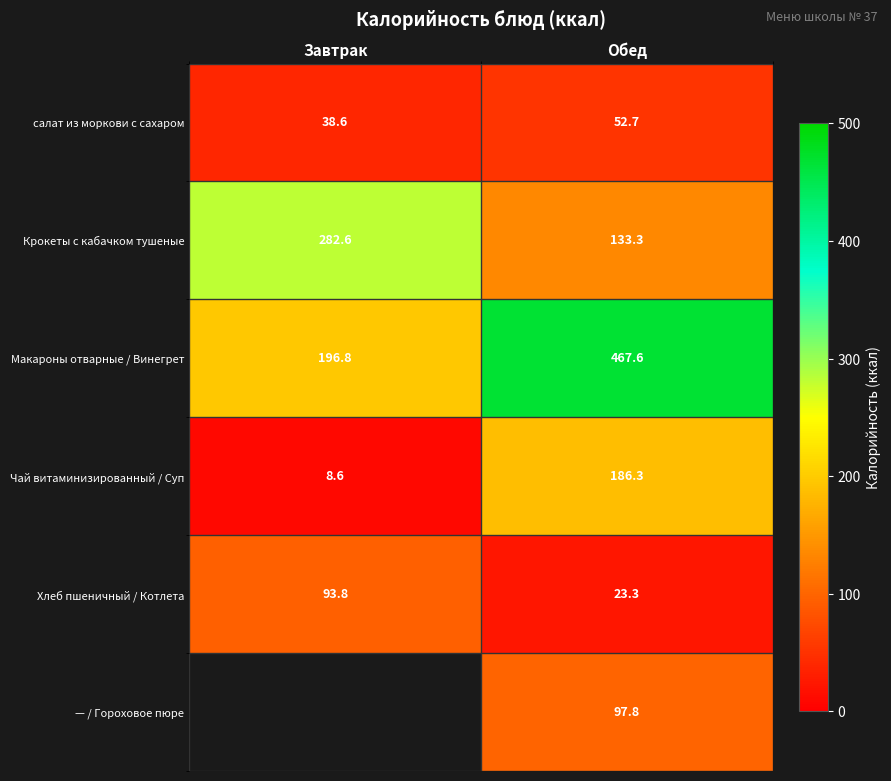

What is the spread (max minus min) of values at Обед?

444.3